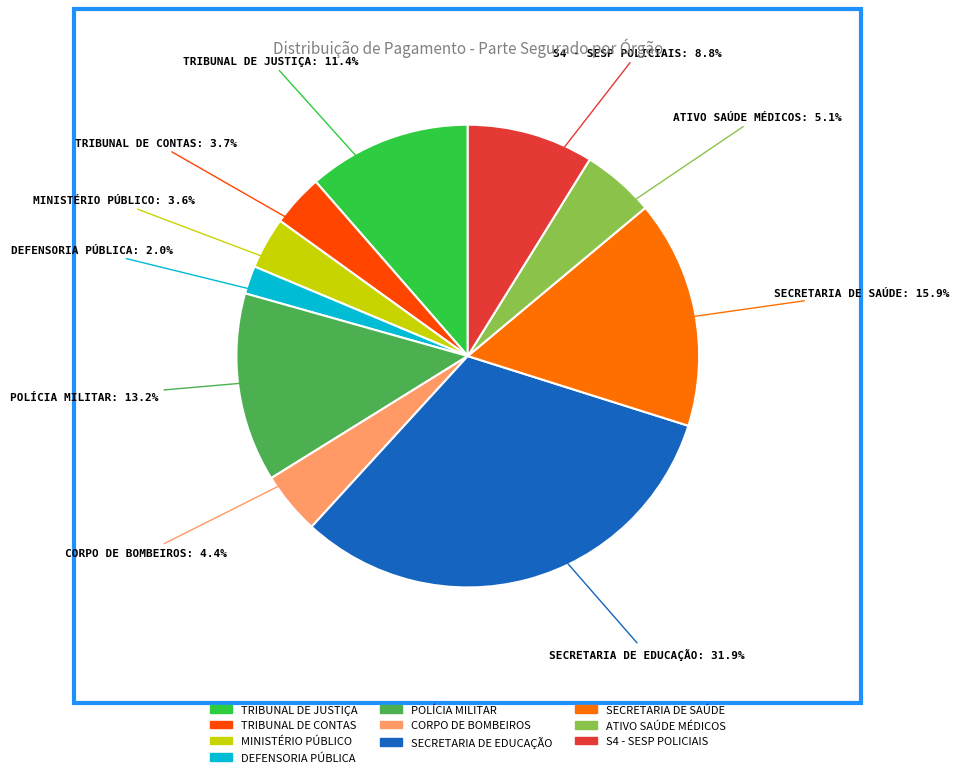

Does any single category account for the majority?

No